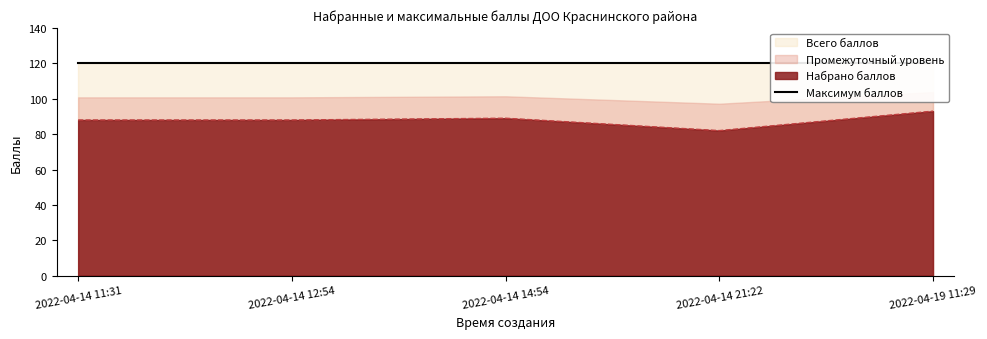

How many lines are shown in the chart?

1